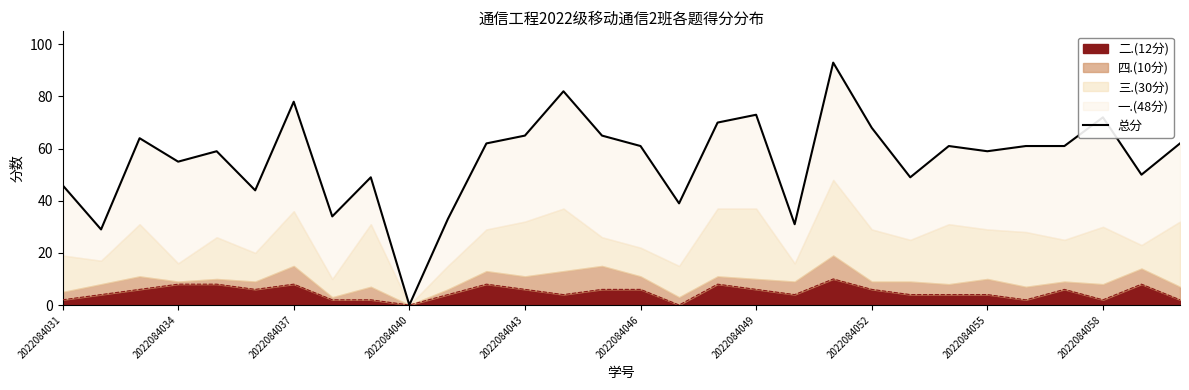

What is the maximum value for 二.(12分)?

10